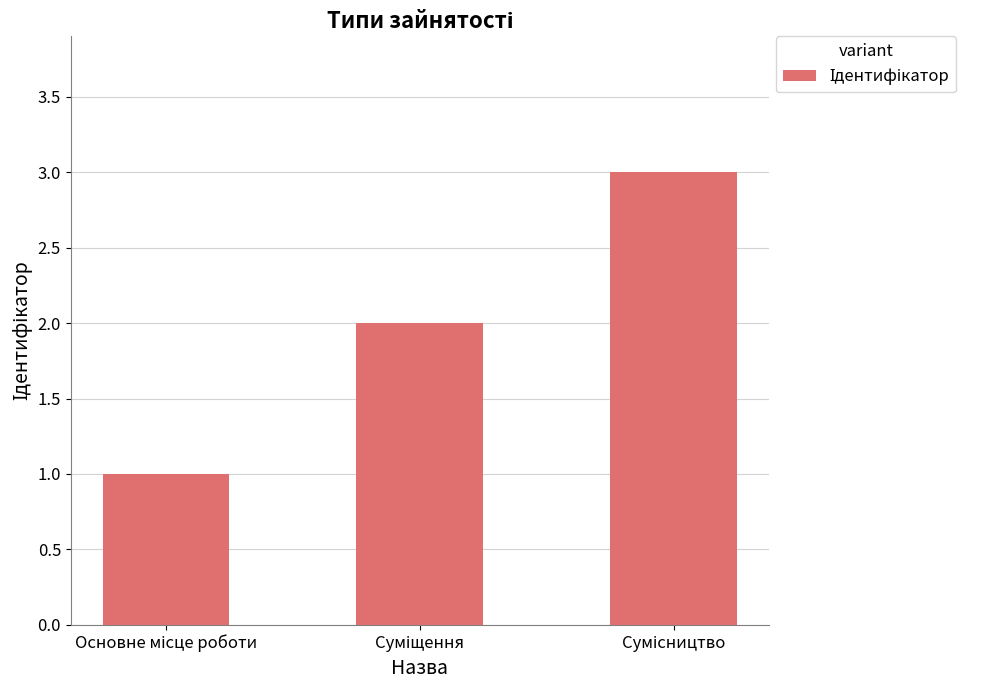

What is the difference between the maximum and minimum values?

2